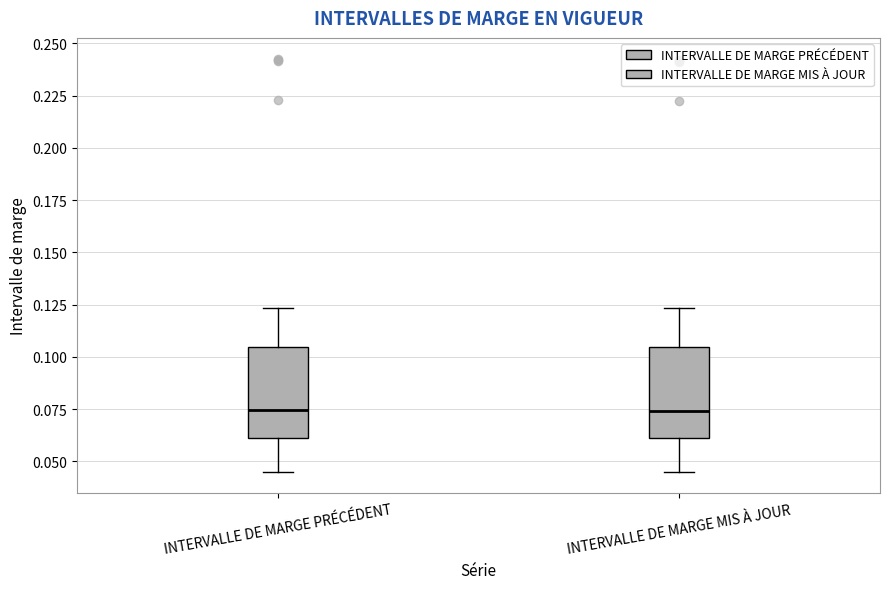

Where is the upper edge of the box for INTERVALLE DE MARGE PRÉCÉDENT on the y-axis? The values are not printed on the chart, so give them approximately, as read against the axis.

0.105